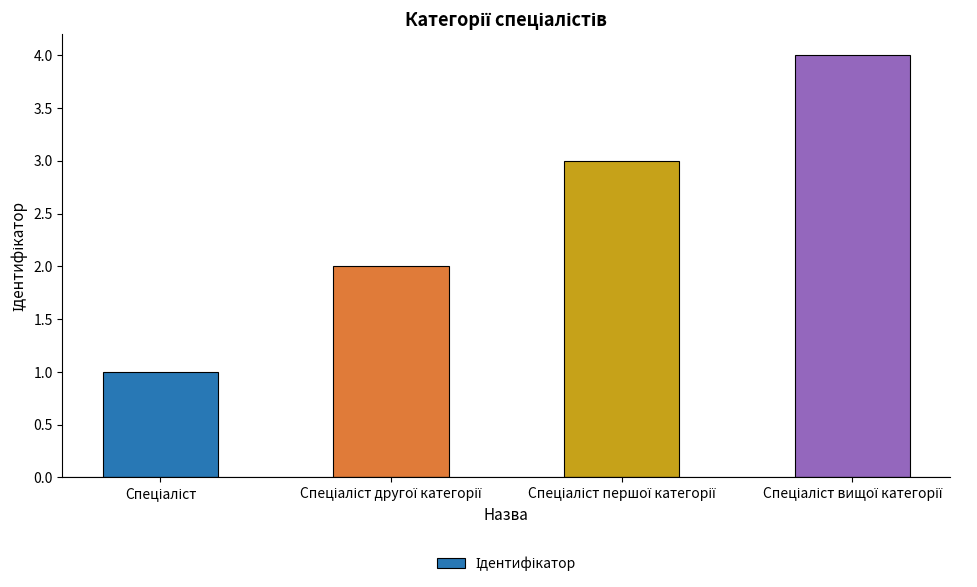

What is the greatest value displayed?

4